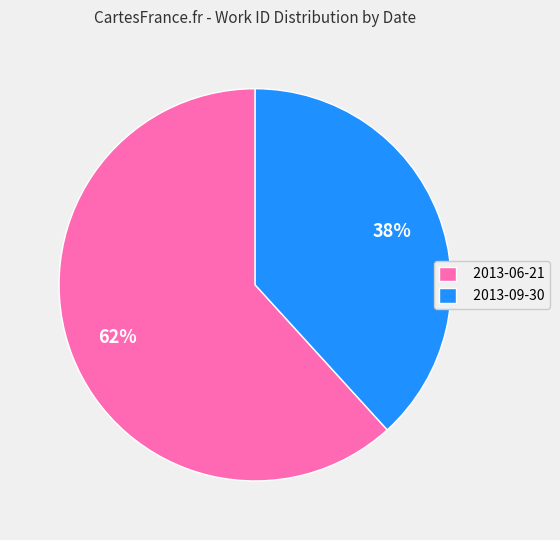

What is the smallest slice in the pie chart?

2013-09-30